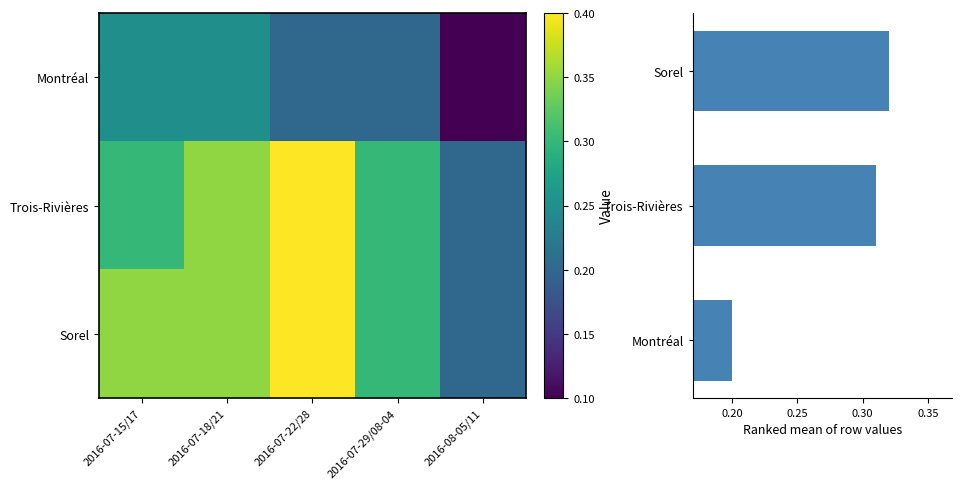

What is the lowest value of the Sorel series?

0.2